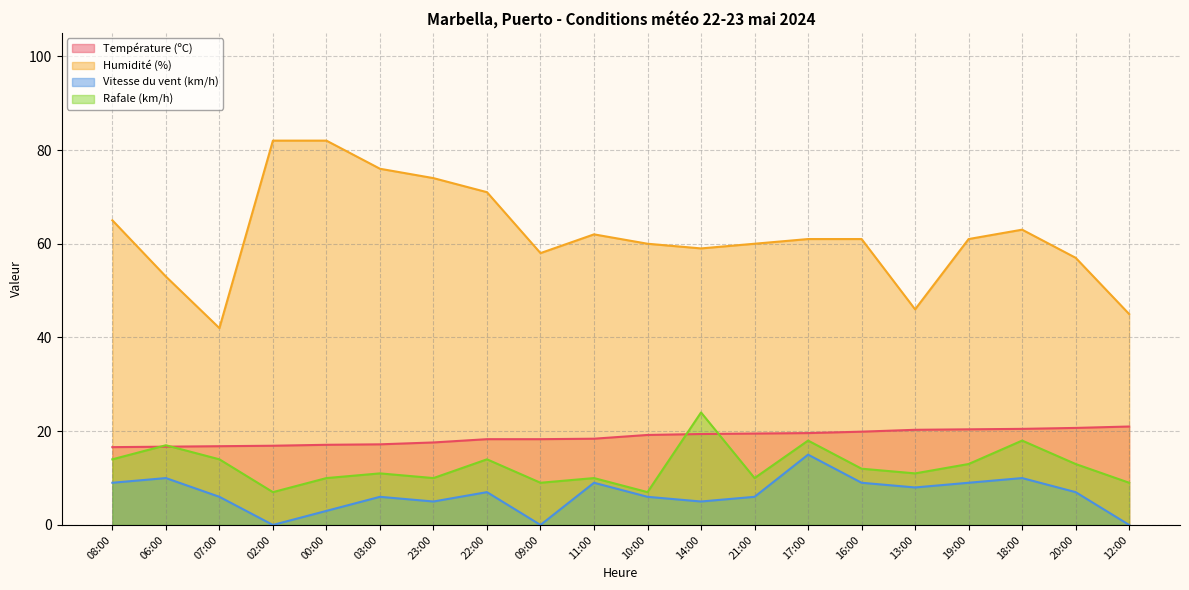

How many values in the Température (ºC) series exceed 19?

10